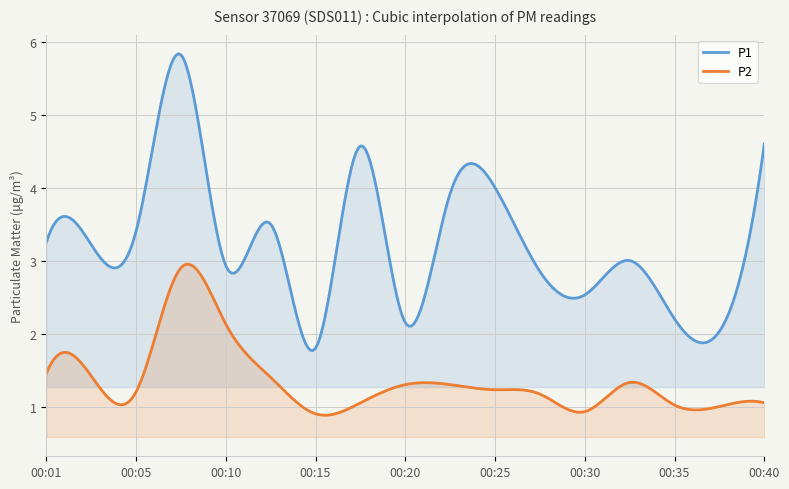

Does the chart display data point markers on the line(s)?

No